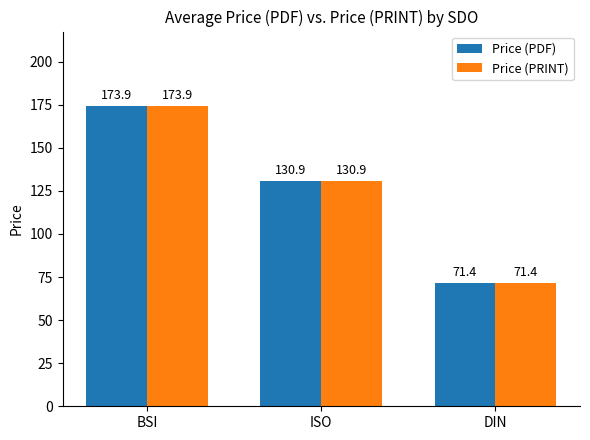

What is the total value across all series at ISO?

261.8